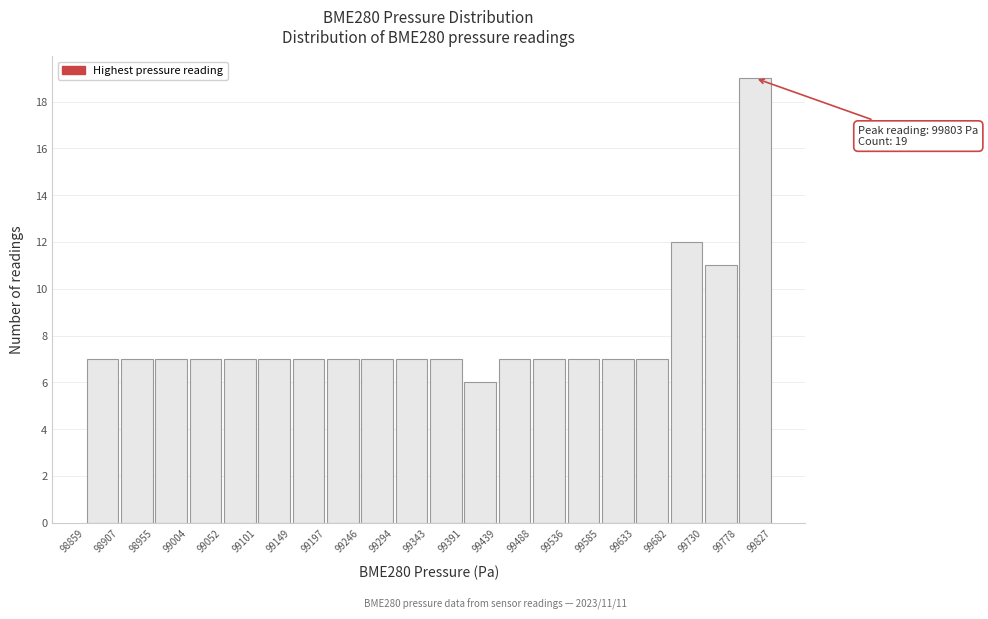

Over which range of the x-axis is the bar tallest?

99778 to 99827